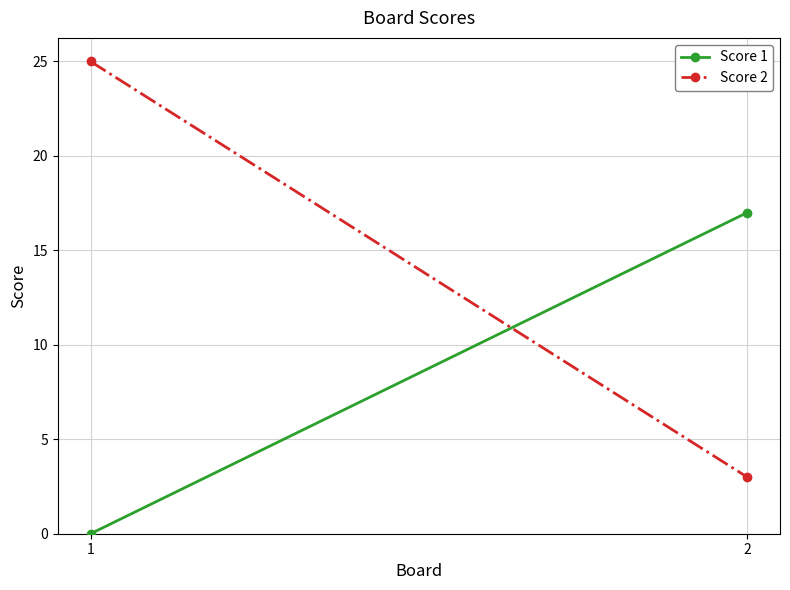

What is the approximate value of Score 1 at 2, to the nearest 10?

20